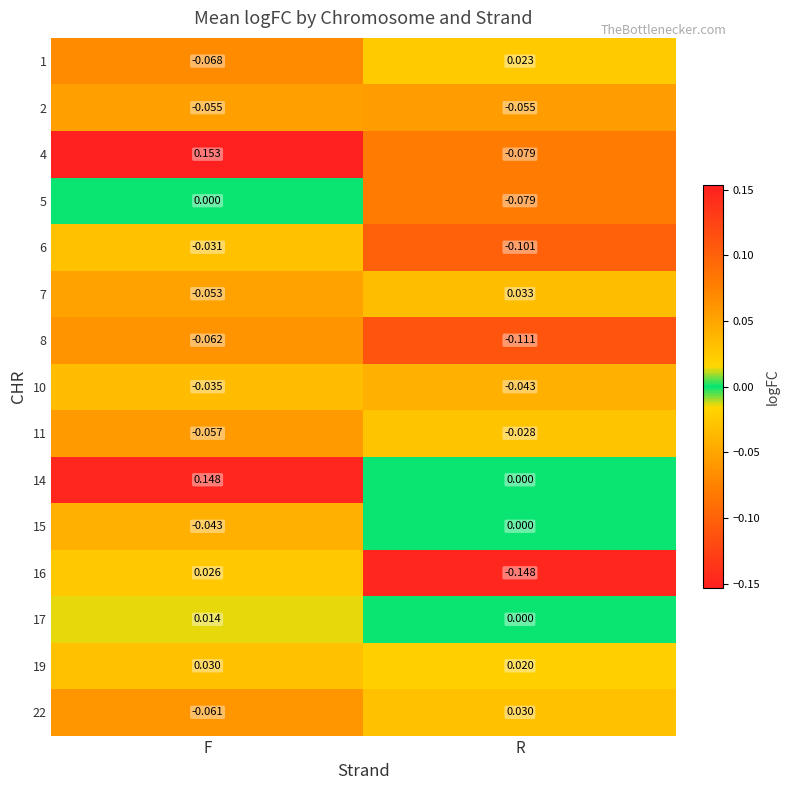

Between F and R, which series saw the biggest shift?

4